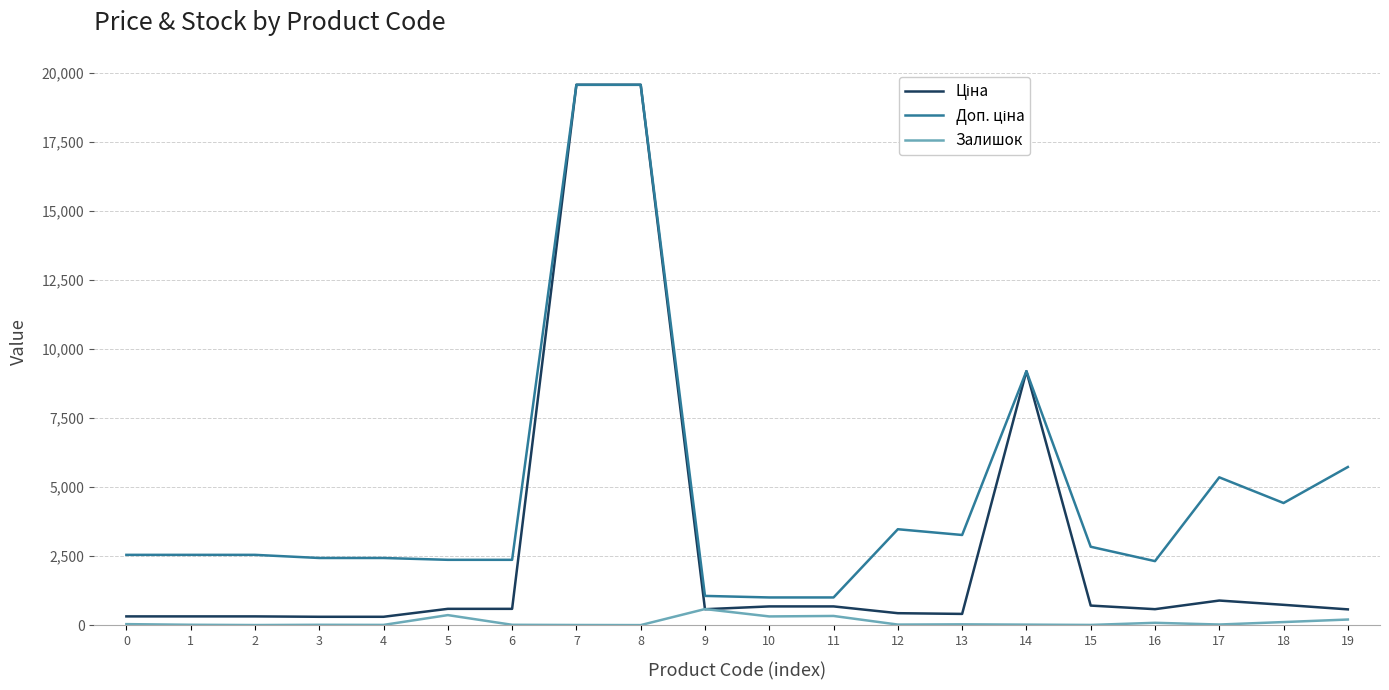

What is the highest value of the Залишок series?

584.0